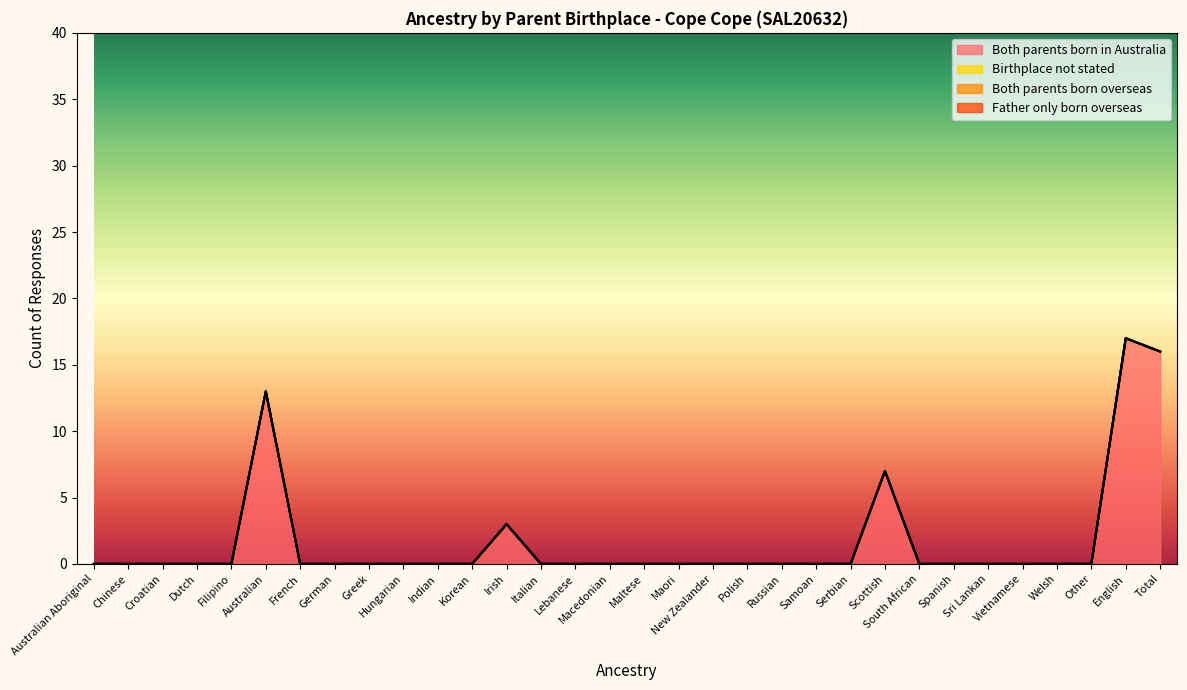

Does the chart display data point markers on the line(s)?

No